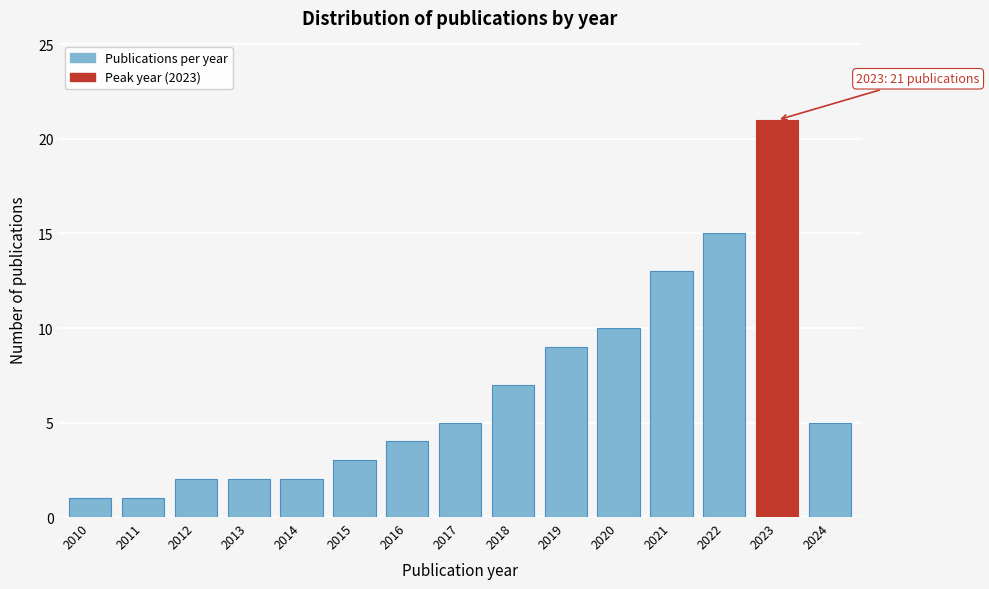

Reading right to left, transcribe all the data shown in this chart.

2024=5	2023=21	2022=15	2021=13	2020=10	2019=9	2018=7	2017=5	2016=4	2015=3	2014=2	2013=2	2012=2	2011=1	2010=1